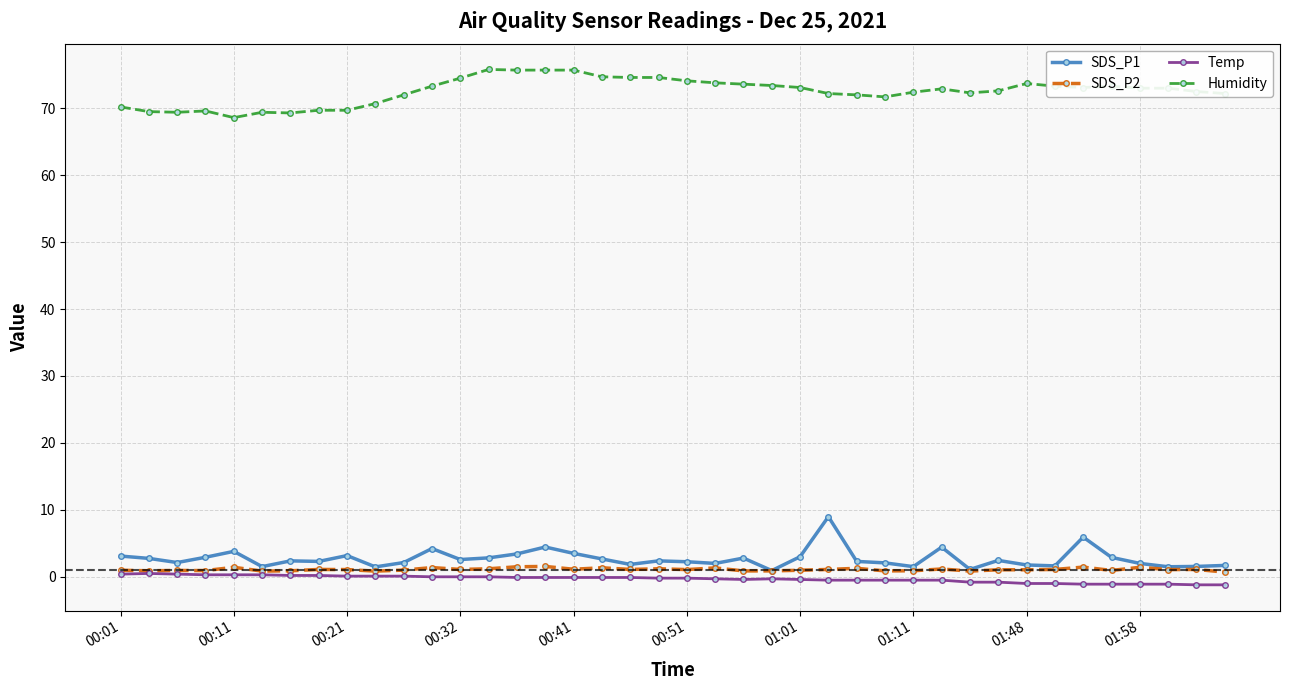

True or false: SDS_P2 and Humidity cross at least once.

False